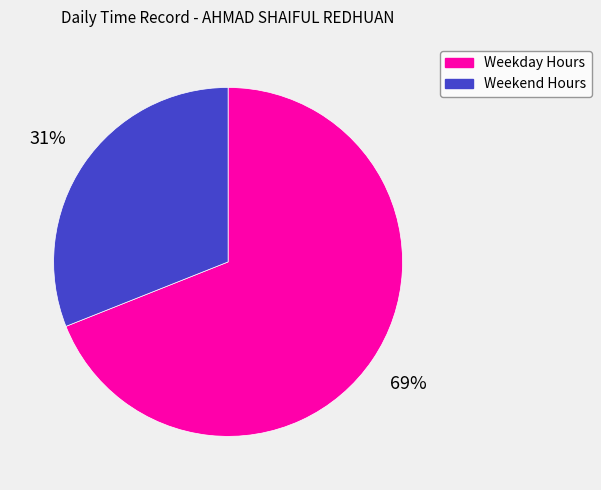

Is there any slice that represents more than half of the pie?

Yes